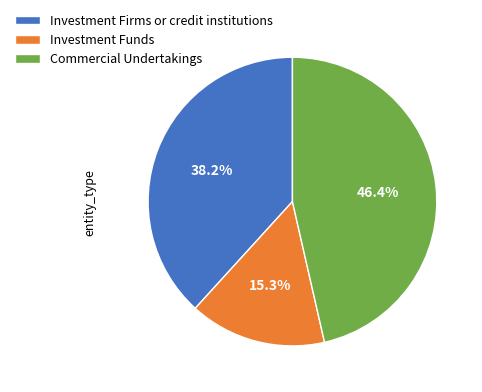

How much of the chart is everything except Commercial Undertakings?

53.6%